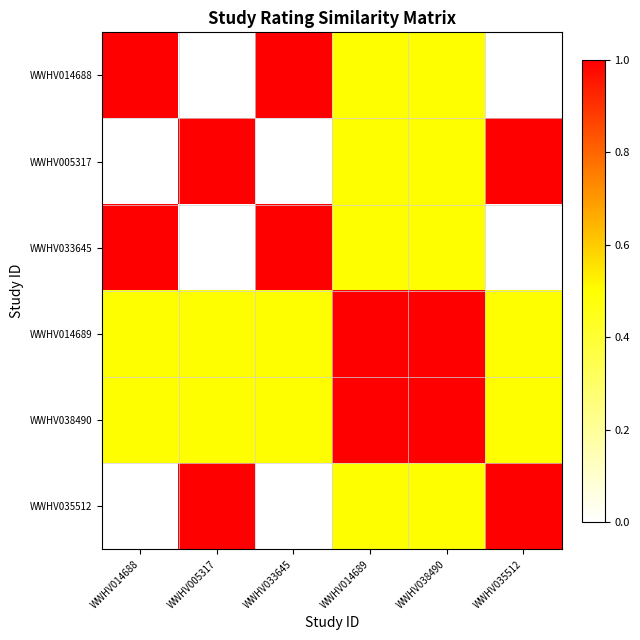

What is the total value across all series at WWHV033645?

3.0